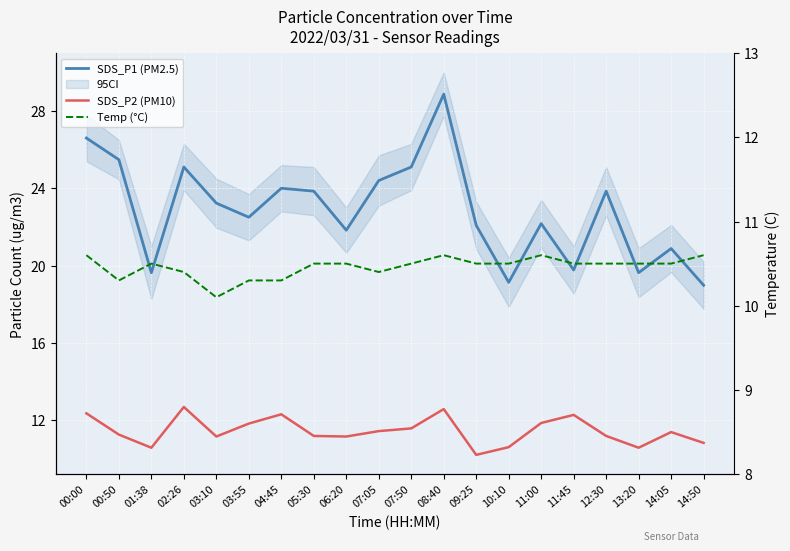

Does the chart display data point markers on the line(s)?

No